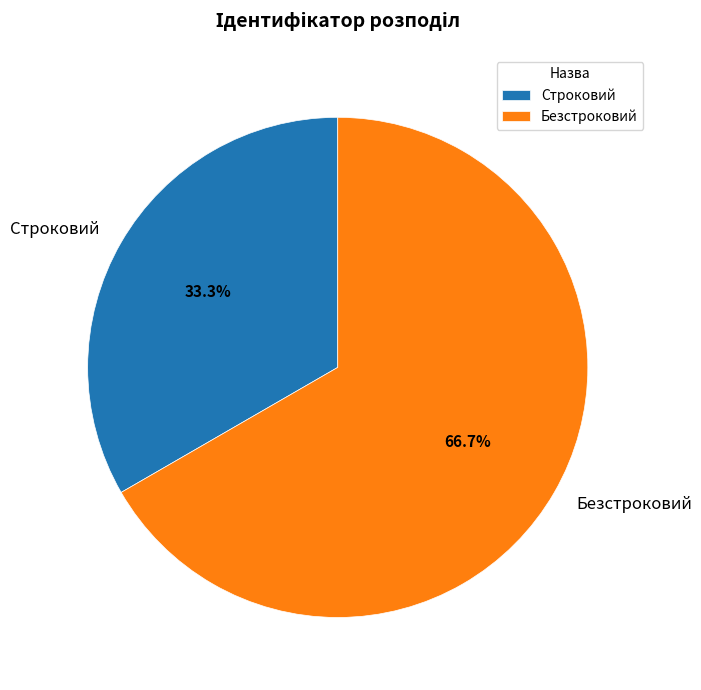

Approximately how many times larger is the value at Строковий compared to Безстроковий?

0.5